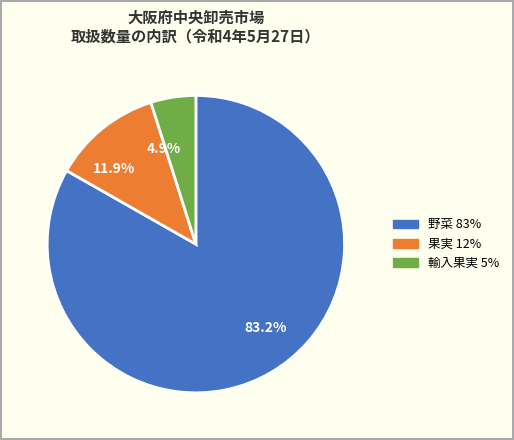

What is the ratio of the value at 野菜 to the value at 果実?

7.0